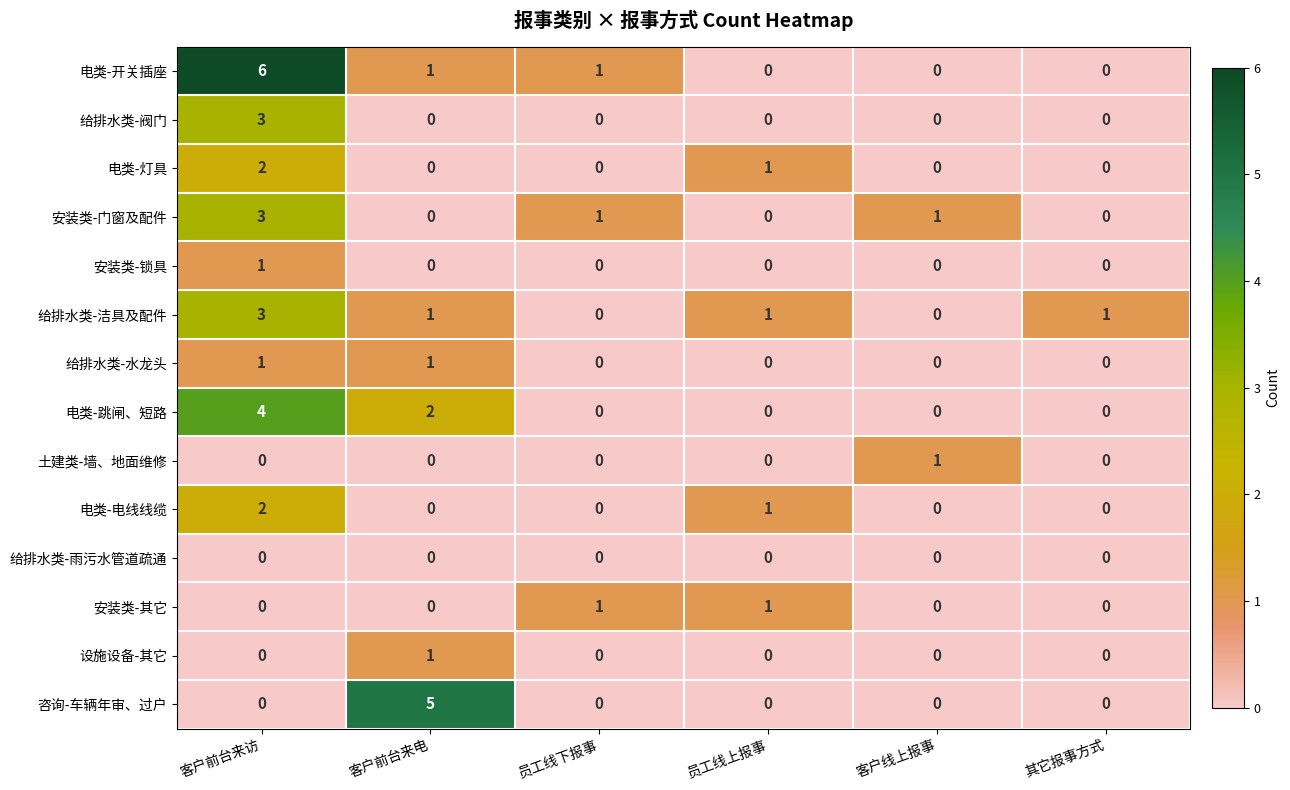

What is the sum of all 安装类-门窗及配件 values?

5